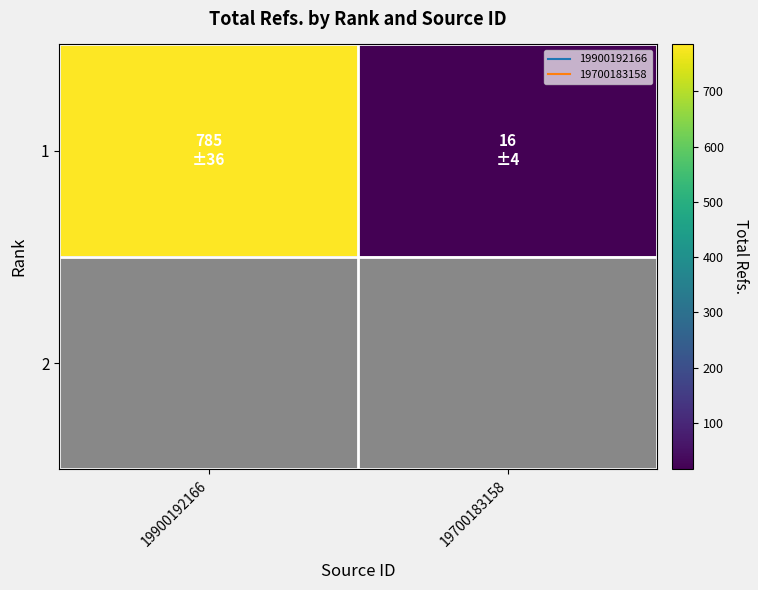

Is it true that 1 equals 16.0 at 19700183158?

True